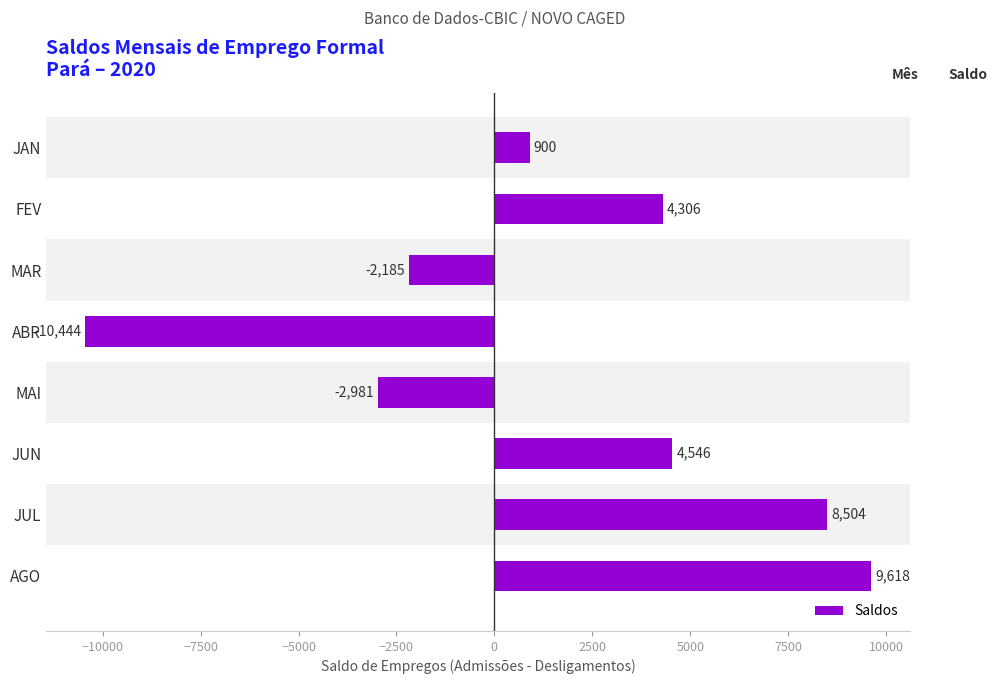

The chart shows a value of 2700 at FEV. True or false?

False